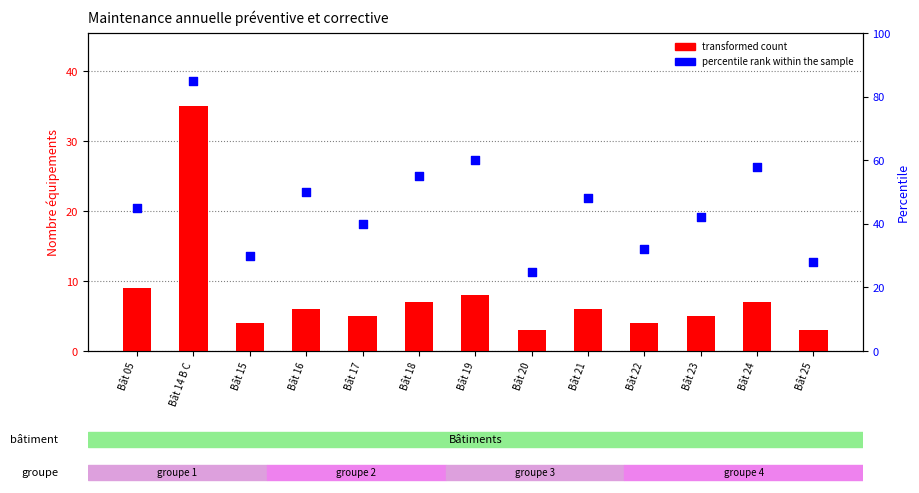

What is the total value across all series at Bât 23?

47